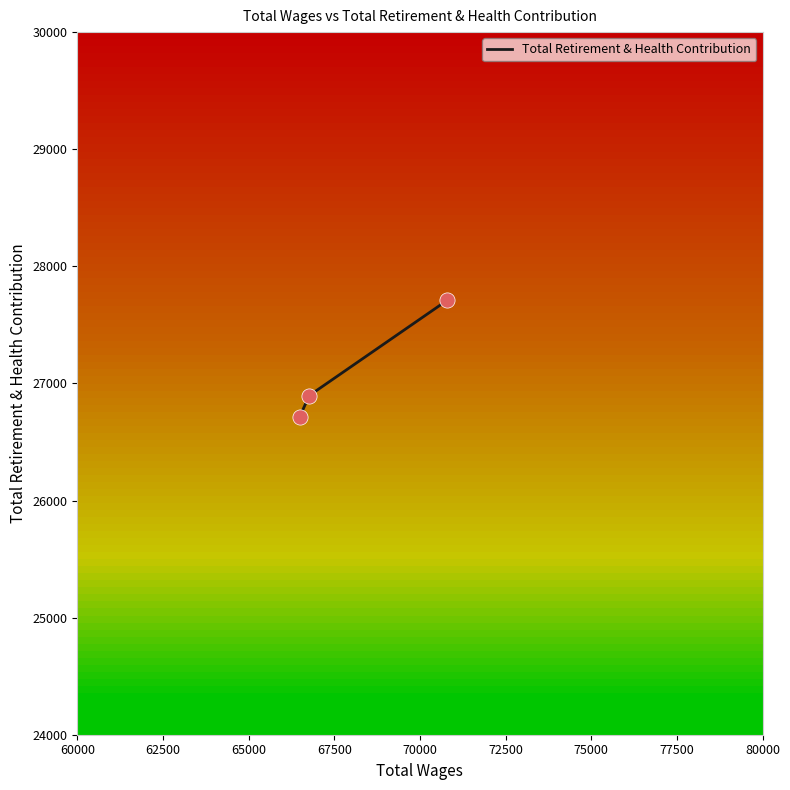

What is the ratio of the value at 60000 to the value at 65000?

1.0